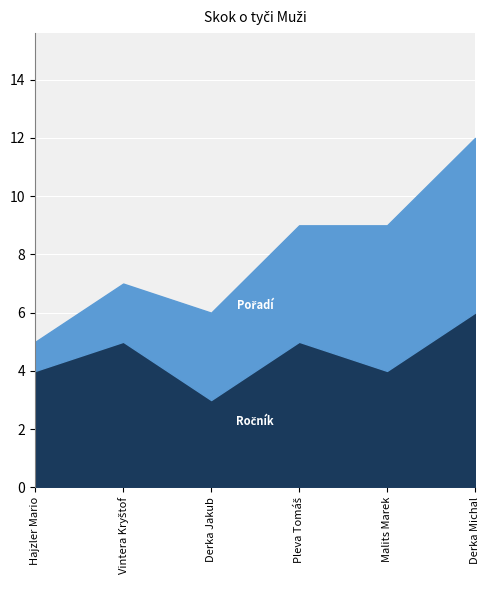

How many lines are shown in the chart?

2